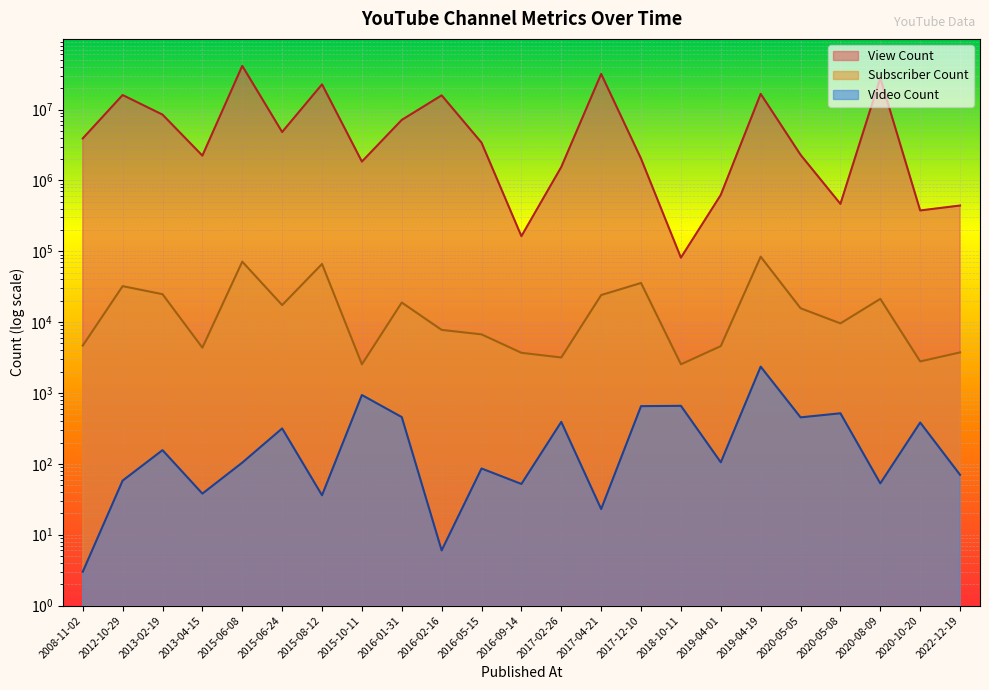

The Video Count series shows 34 at 2019-04-01. True or false?

False